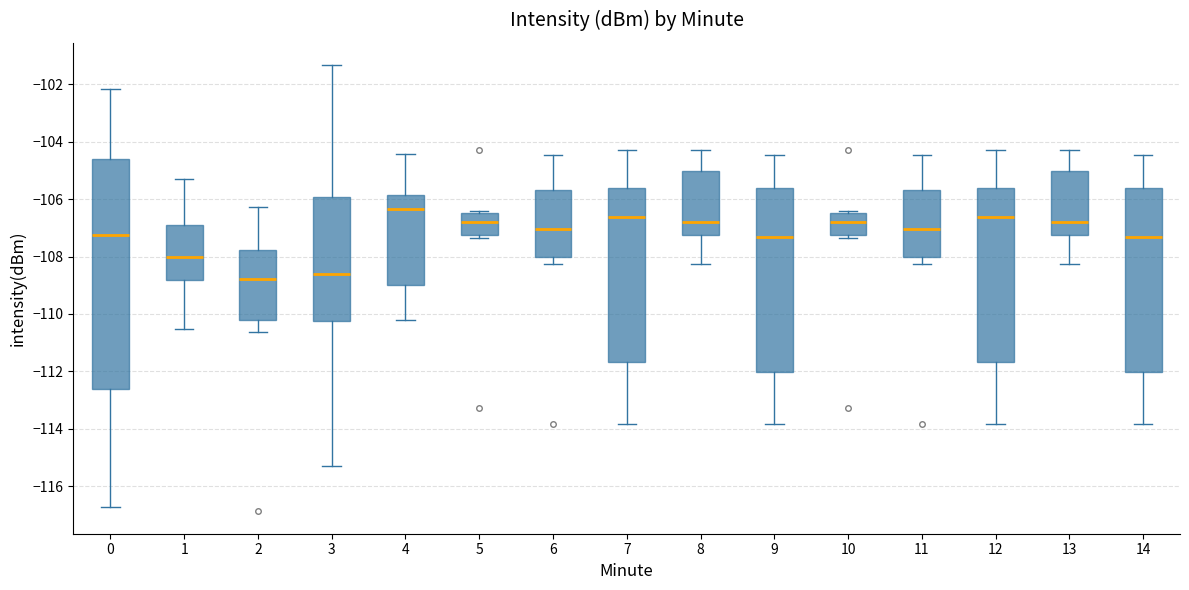

Reading left to right, transcribe this box plot: for each box, give where its median line is, the range the box spans, and where its two whiskers end, as read against the y-axis. The values are not printed on the chart, so give them approximately, as read against the axis.

0: median -107.2, box -112.6 to -104.6, whiskers -116.8 to -102.2
1: median -108.0, box -108.8 to -106.8, whiskers -110.6 to -105.2
2: median -108.8, box -110.2 to -107.8, whiskers -110.6 to -106.2
3: median -108.6, box -110.2 to -106.0, whiskers -115.4 to -101.4
4: median -106.4, box -109.0 to -105.8, whiskers -110.2 to -104.4
5: median -106.8, box -107.2 to -106.4, whiskers -107.4 to -106.4 (just above the box's upper edge)
6: median -107.0, box -108.0 to -105.6, whiskers -108.2 to -104.4
7: median -106.6, box -111.6 to -105.6, whiskers -113.8 to -104.2
8: median -106.8, box -107.2 to -105.0, whiskers -108.2 to -104.2
9: median -107.4, box -112.0 to -105.6, whiskers -113.8 to -104.4
10: median -106.8, box -107.2 to -106.4, whiskers -107.4 to -106.4 (just above the box's upper edge)
11: median -107.0, box -108.0 to -105.6, whiskers -108.2 to -104.4
12: median -106.6, box -111.6 to -105.6, whiskers -113.8 to -104.2
13: median -106.8, box -107.2 to -105.0, whiskers -108.2 to -104.2
14: median -107.4, box -112.0 to -105.6, whiskers -113.8 to -104.4